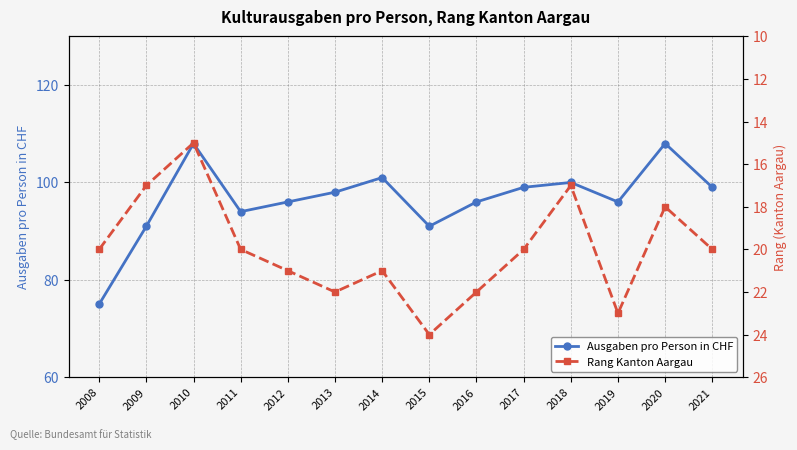

In Ausgaben pro Person in CHF, how many points are higher than both neighbors (excluding endpoints)?

4